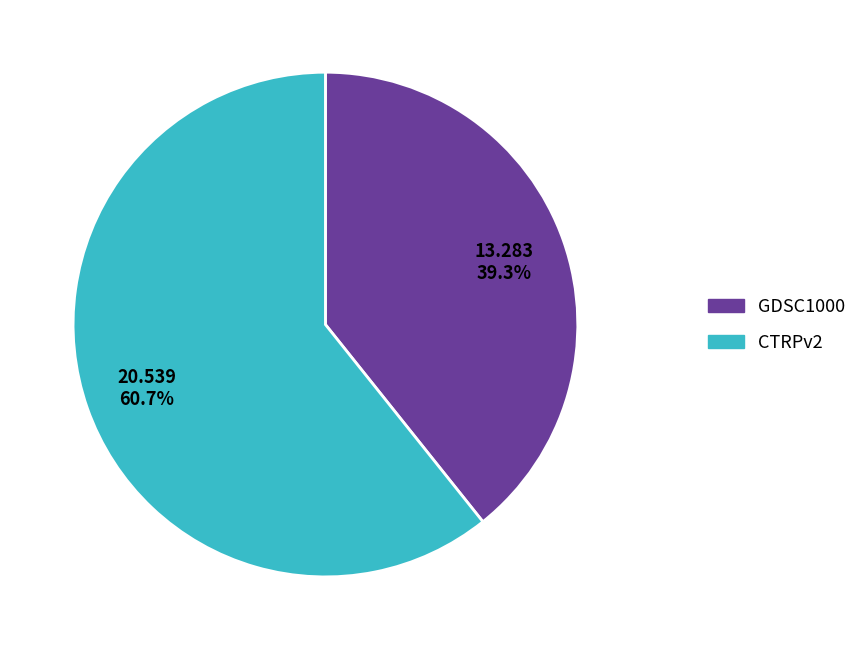

Do GDSC1000 and CTRPv2 together represent more than half of the pie?

Yes